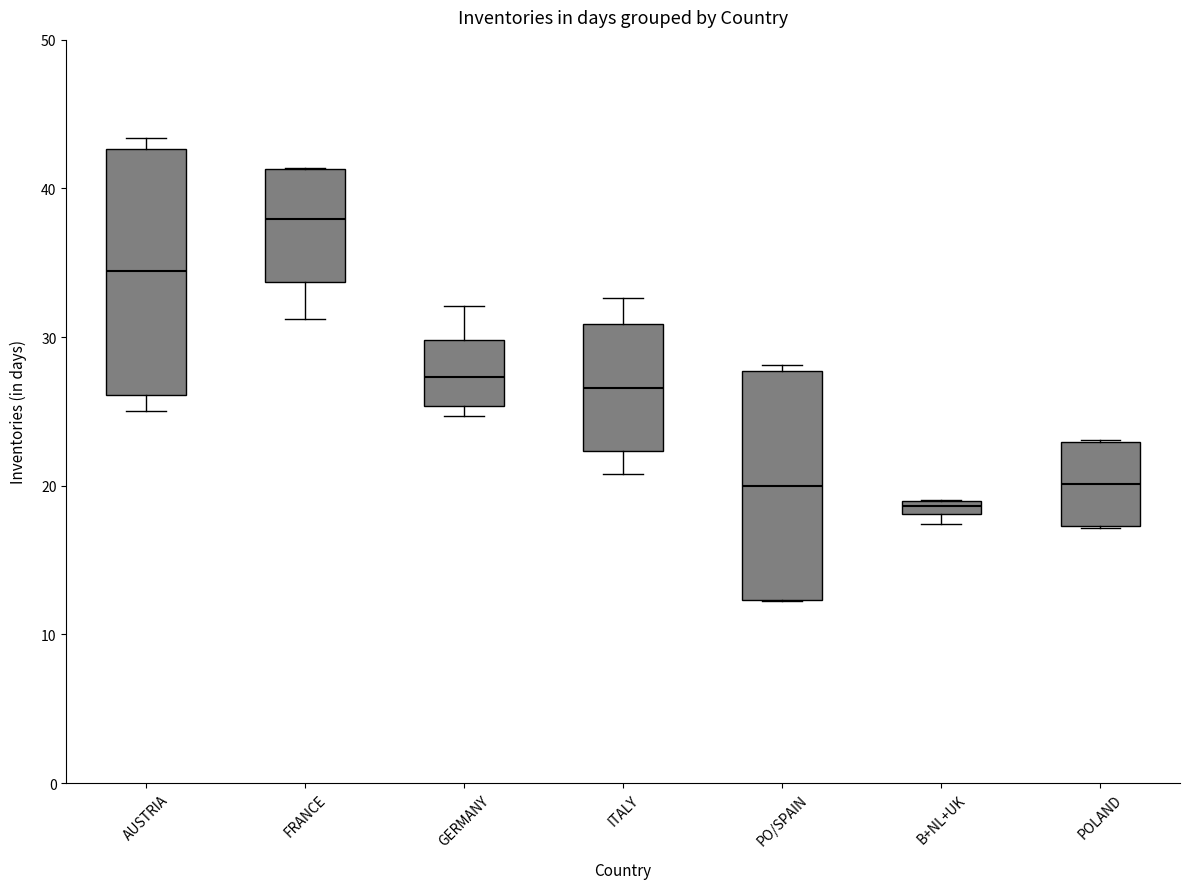

Which box is the tallest, from its lower edge to its upper edge?

AUSTRIA